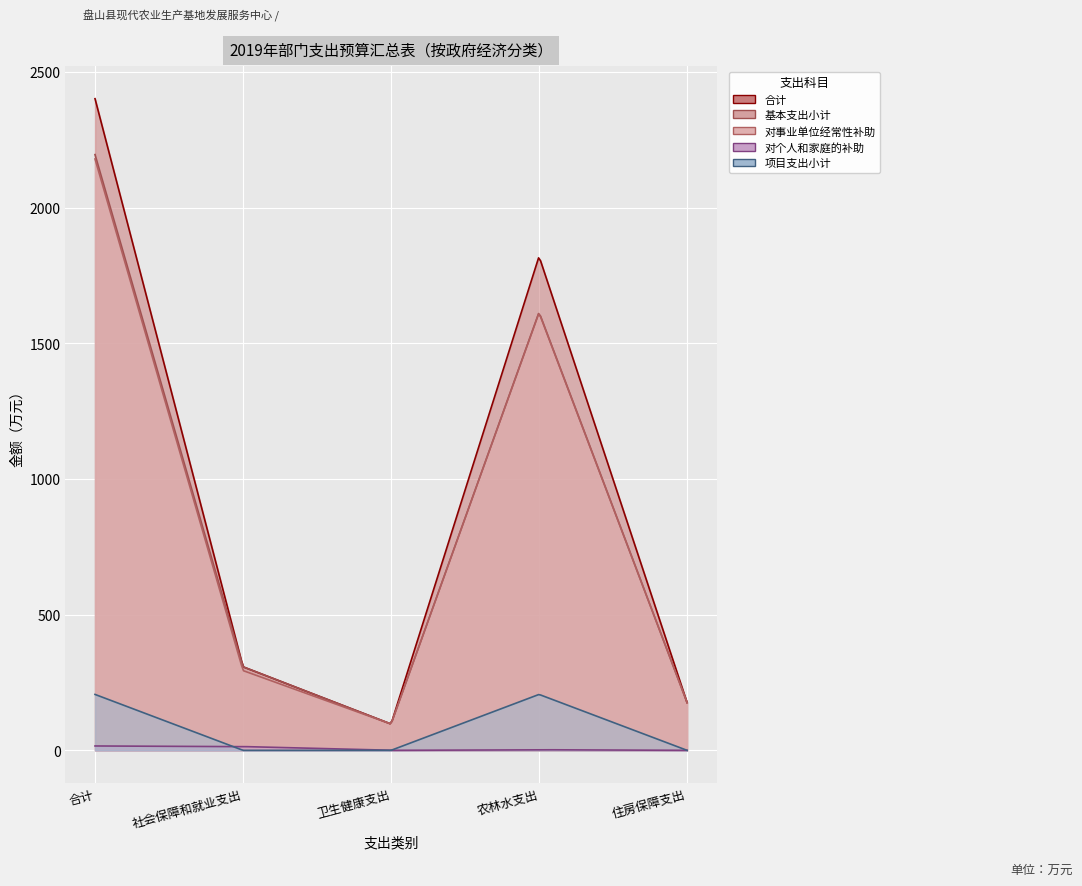

Count the number of categories in the chart.

5